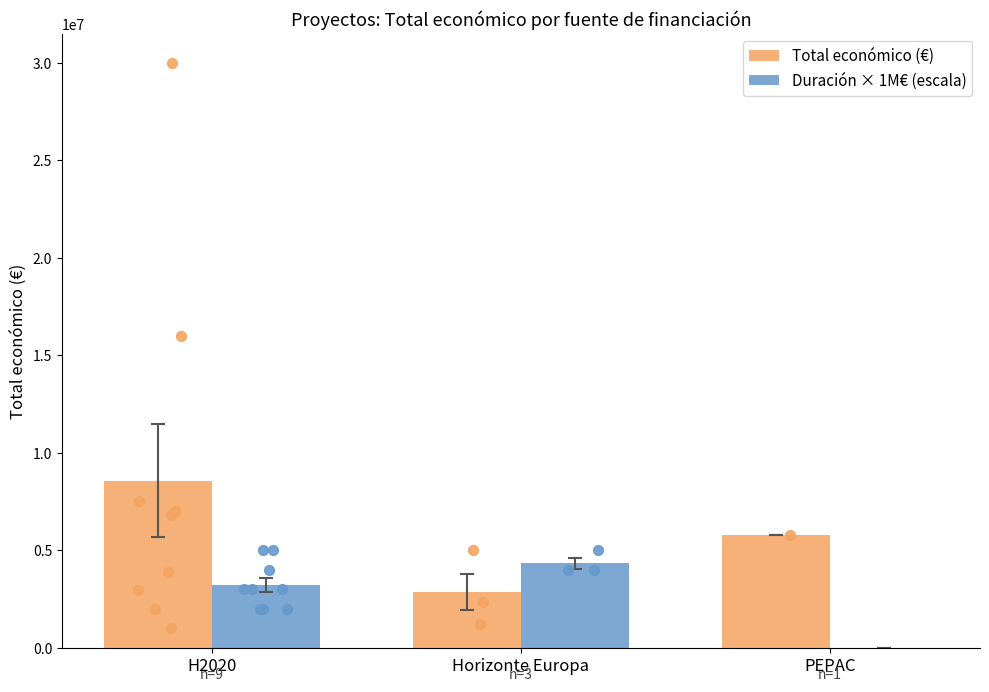

Which series has the largest Y range (max minus min)?

Total económico (€)